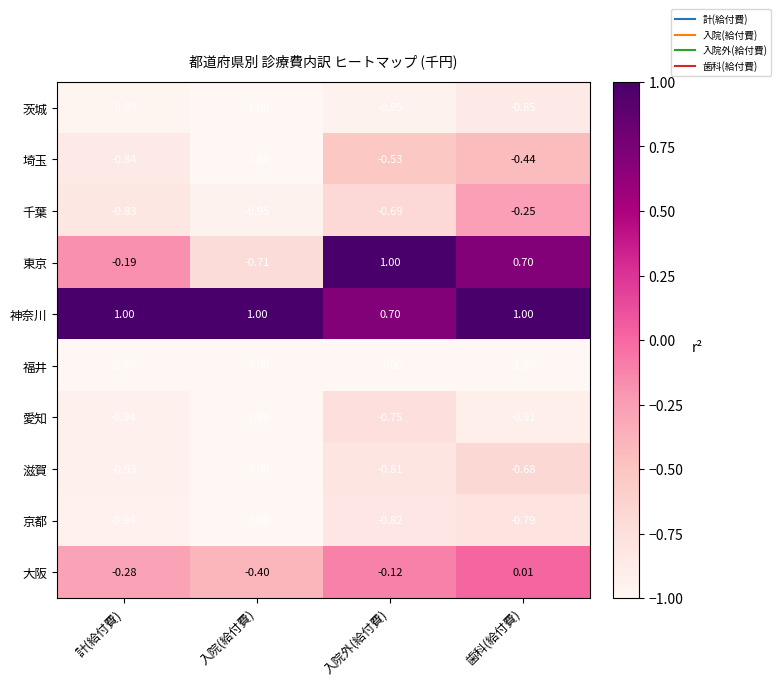

Which series has the widest spread of values?

東京